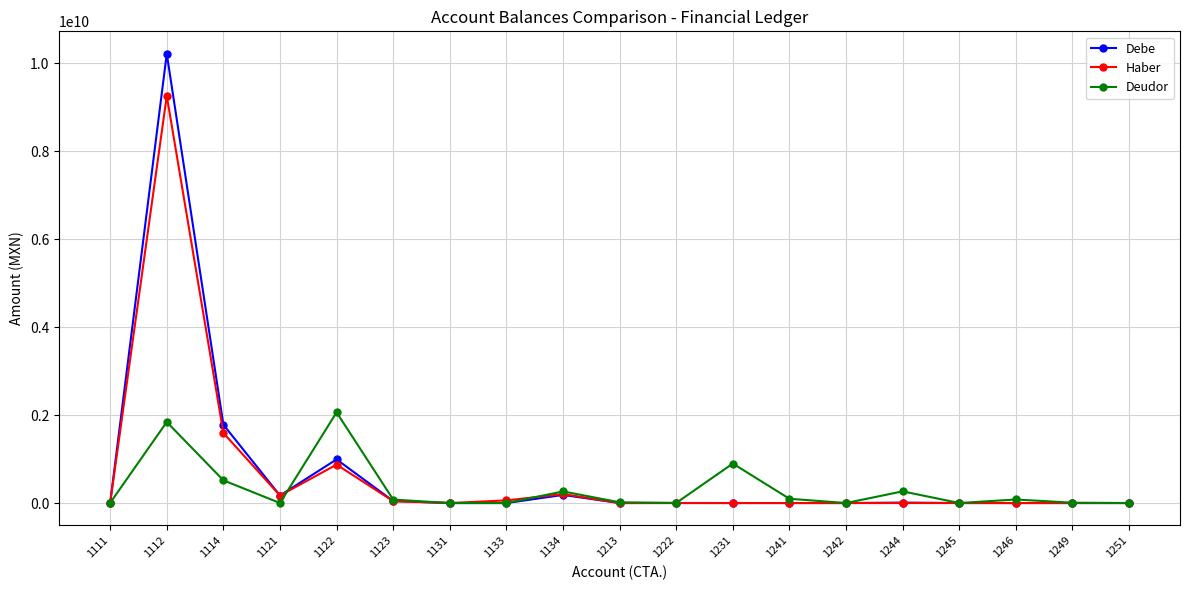

Count the number of data series in this chart.

3